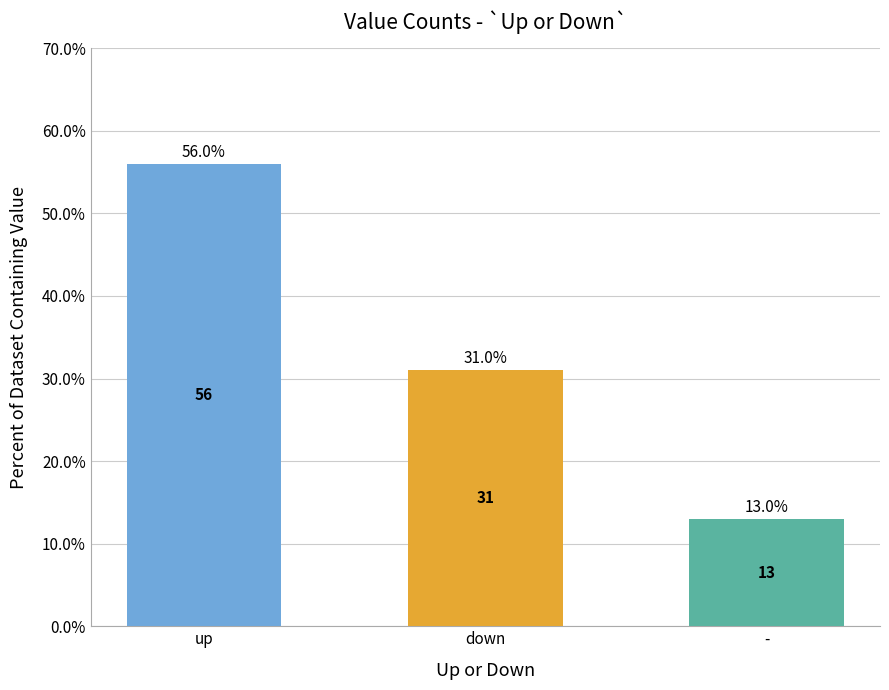

At which label does the data first exceed 31?

up